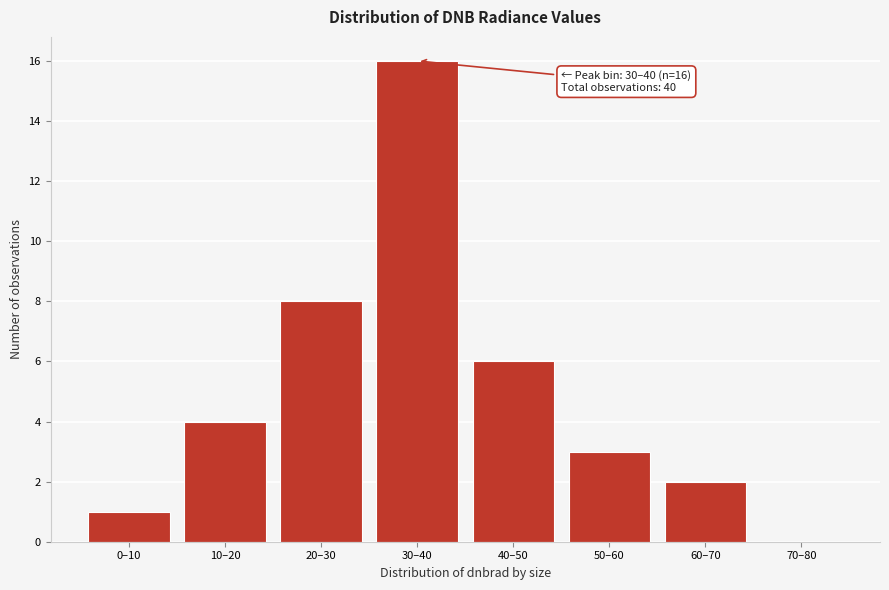

Reading left to right, extract all data points from this chart.

0–10=1	10–20=4	20–30=8	30–40=16	40–50=6	50–60=3	60–70=2	70–80=0